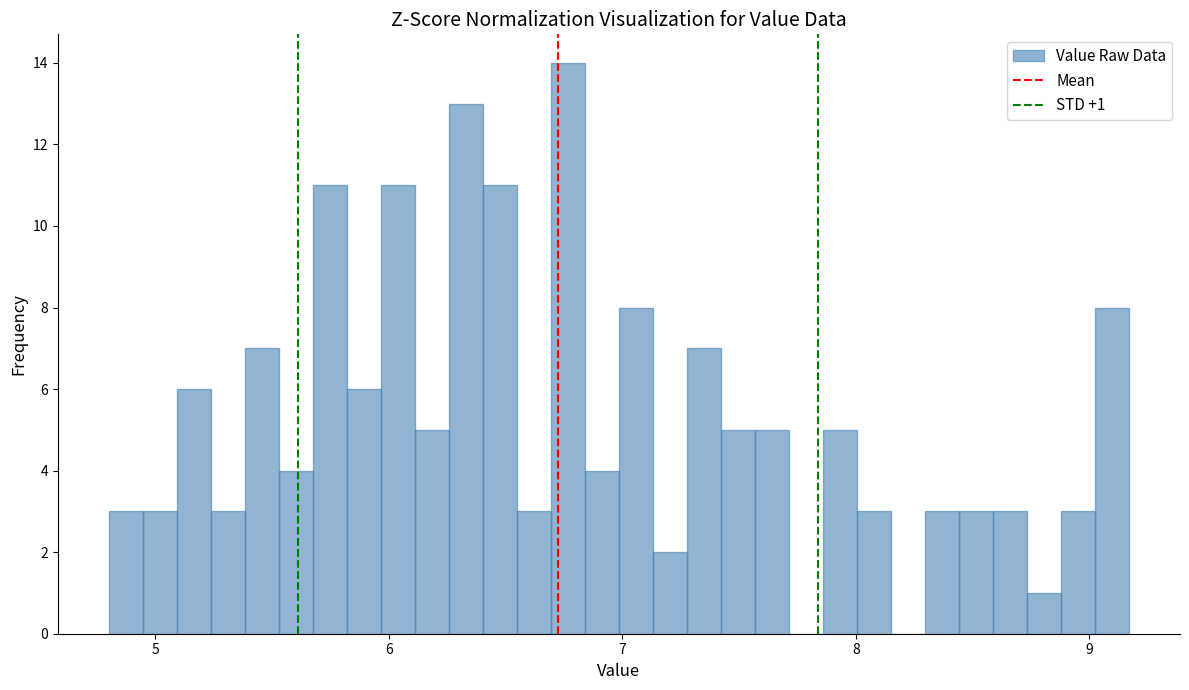

Read against the x-axis, roughly where is the centre of the tallest bar?

6.8